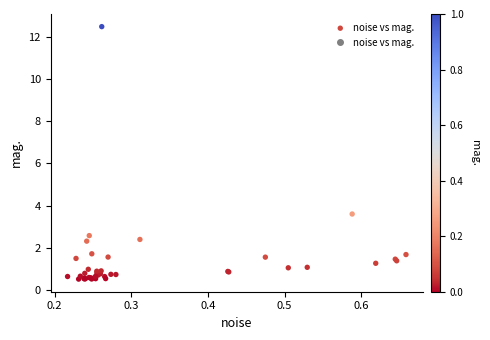

What Y value in the scatter plot is closest to 6?

3.6